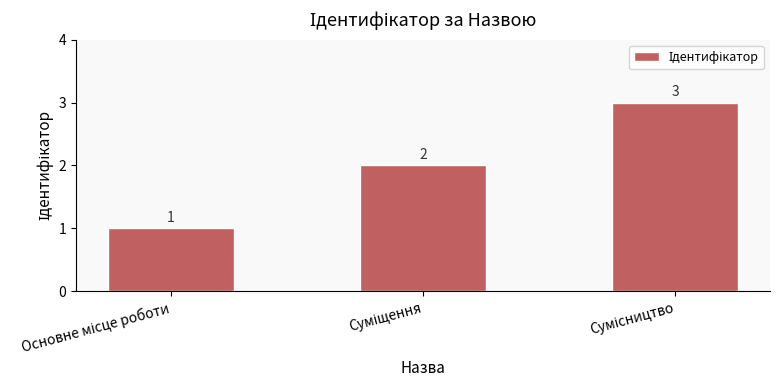

What is the value of the 2nd bar from the left?

2